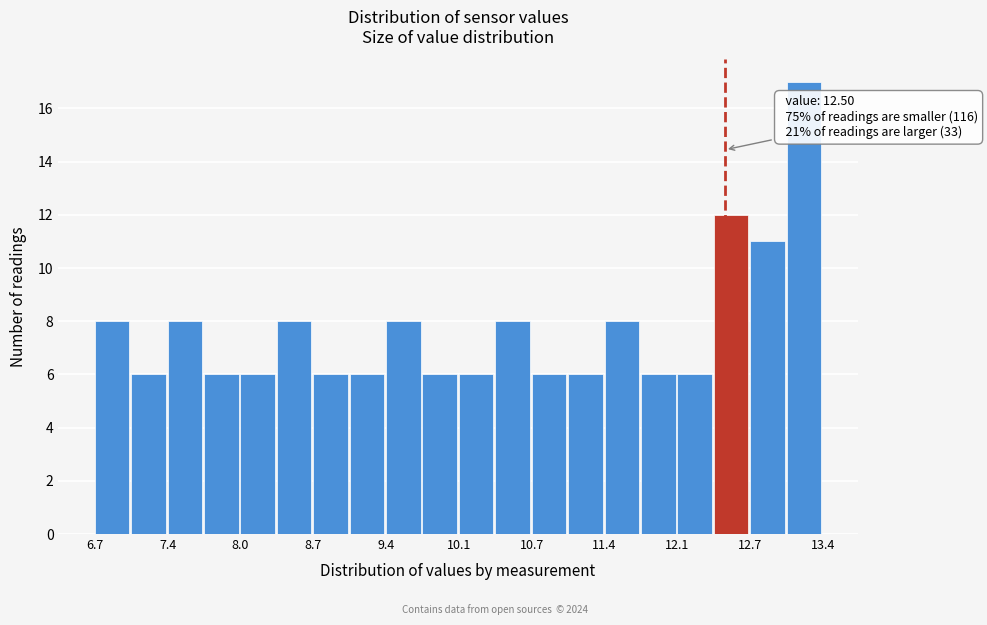

Read against the x-axis, roughly where is the centre of the tallest bar?

13.2